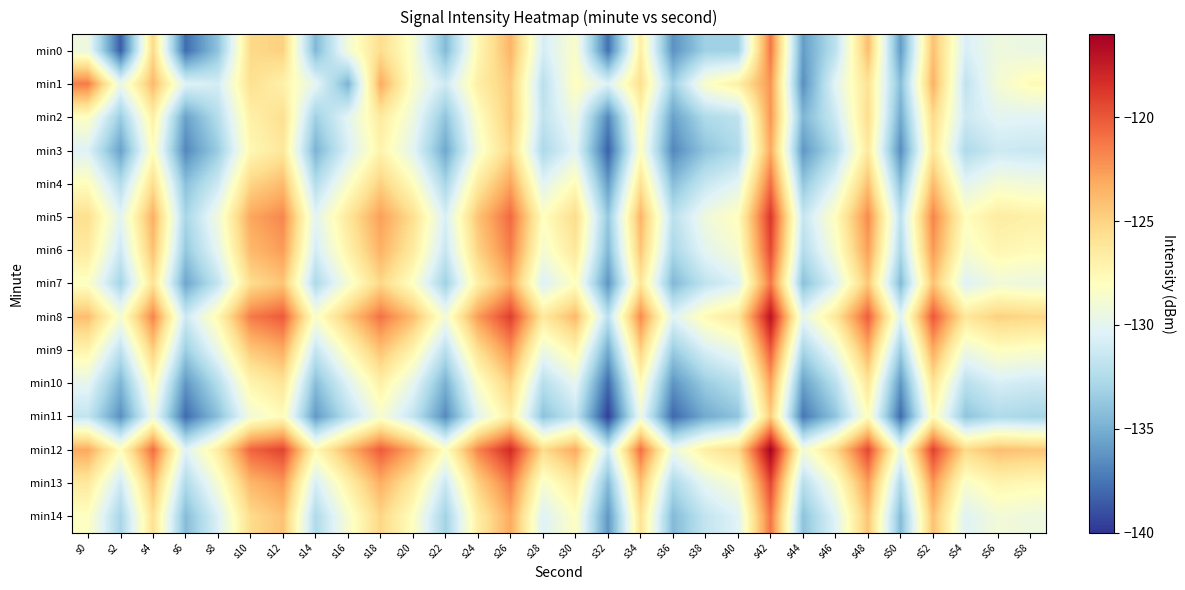

Reading left to right, transcribe all the data shown in this chart.

min0: s0=-129.4	s2=-138.4	s4=-125.3	s6=-137.9	s8=-134.0	s10=-125.3	s12=-124.9	s14=-134.5	s16=-129.0	s18=-125.5	s20=-128.6	s22=-134.4	s24=-127.4	s26=-123.6	s28=-130.9	s30=-128.4	s32=-137.7	s34=-126.7	s36=-136.3	s38=-133.2	s40=-133.2	s42=-121.2	s44=-135.9	s46=-132.0	s48=-124.0	s50=-135.9	s52=-124.1	s54=-130.7	s56=-129.3	s58=-129.5
min1: s0=-121.4	s2=-129.6	s4=-123.8	s6=-130.4	s8=-130.9	s10=-125.7	s12=-127.0	s14=-129.9	s16=-134.8	s18=-123.2	s20=-128.4	s22=-131.2	s24=-126.8	s26=-124.6	s28=-132.1	s30=-127.9	s32=-130.4	s34=-125.7	s36=-133.2	s38=-128.3	s40=-126.8	s42=-122.3	s44=-136.4	s46=-130.1	s48=-125.9	s50=-134.2	s52=-123.5	s54=-131.8	s56=-128.9	s58=-127.7
min2: s0=-128.1	s2=-133.4	s4=-126.8	s6=-135.7	s8=-132.3	s10=-126.9	s12=-125.7	s14=-133.2	s16=-130.1	s18=-126.5	s20=-129.3	s22=-133.9	s24=-128.1	s26=-124.6	s28=-131.8	s30=-129.3	s32=-136.8	s34=-127.5	s36=-135.7	s38=-132.6	s40=-131.9	s42=-122.3	s44=-134.7	s46=-131.2	s48=-125.6	s50=-135.2	s52=-125.3	s54=-131.2	s56=-130.1	s58=-130.2
min3: s0=-130.4	s2=-135.7	s4=-127.9	s6=-136.8	s8=-133.4	s10=-127.5	s12=-126.2	s14=-134.8	s16=-130.7	s18=-127.1	s20=-130.1	s22=-135.3	s24=-128.8	s26=-125.2	s28=-132.7	s30=-130.1	s32=-138.3	s34=-128.1	s36=-136.8	s38=-133.9	s40=-132.6	s42=-123.1	s44=-136.1	s46=-132.4	s48=-126.3	s50=-136.6	s52=-126.1	s54=-132.6	s56=-131.2	s58=-131.4
min4: s0=-127.9	s2=-132.3	s4=-125.6	s6=-134.1	s8=-131.2	s10=-125.1	s12=-123.9	s14=-132.3	s16=-128.4	s18=-124.9	s20=-127.9	s22=-132.9	s24=-126.5	s26=-122.9	s28=-130.2	s30=-127.7	s32=-135.9	s34=-125.8	s36=-134.2	s38=-131.4	s40=-130.1	s42=-120.9	s44=-133.8	s46=-130.1	s48=-124.1	s50=-134.1	s52=-123.9	s54=-130.1	s56=-128.8	s58=-129.1
min5: s0=-125.7	s2=-130.1	s4=-123.3	s6=-132.9	s8=-129.1	s10=-123.0	s12=-121.8	s14=-130.1	s16=-126.2	s18=-122.7	s20=-125.7	s22=-130.7	s24=-124.2	s26=-120.7	s28=-128.0	s30=-125.5	s32=-133.7	s34=-123.6	s36=-132.0	s38=-129.2	s40=-127.9	s42=-118.7	s44=-131.6	s46=-127.9	s48=-121.9	s50=-131.9	s52=-121.7	s54=-127.9	s56=-126.6	s58=-126.9
min6: s0=-126.5	s2=-131.2	s4=-124.1	s6=-133.7	s8=-129.9	s10=-123.8	s12=-122.6	s14=-130.9	s16=-127.0	s18=-123.5	s20=-126.5	s22=-131.4	s24=-125.0	s26=-121.5	s28=-128.8	s30=-126.2	s32=-134.4	s34=-124.3	s36=-132.8	s38=-130.0	s40=-128.7	s42=-119.5	s44=-132.3	s46=-128.7	s48=-122.7	s50=-132.7	s52=-122.5	s54=-128.7	s56=-127.3	s58=-127.7
min7: s0=-128.2	s2=-133.0	s4=-125.9	s6=-135.4	s8=-131.7	s10=-125.6	s12=-124.3	s14=-132.7	s16=-128.8	s18=-125.2	s20=-128.2	s22=-133.2	s24=-126.8	s26=-123.2	s28=-130.6	s30=-128.0	s32=-136.2	s34=-126.1	s36=-134.6	s38=-131.8	s40=-130.4	s42=-121.2	s44=-134.1	s46=-130.4	s48=-124.5	s50=-134.4	s52=-124.2	s54=-130.4	s56=-129.1	s58=-129.4
min8: s0=-124.0	s2=-128.8	s4=-121.7	s6=-131.2	s8=-127.5	s10=-121.3	s12=-120.1	s14=-128.4	s16=-124.6	s18=-121.0	s20=-124.0	s22=-129.0	s24=-122.6	s26=-119.0	s28=-126.3	s30=-123.8	s32=-132.0	s34=-121.9	s36=-130.3	s38=-127.6	s40=-126.2	s42=-117.0	s44=-129.9	s46=-126.2	s48=-120.2	s50=-130.2	s52=-120.0	s54=-126.2	s56=-124.9	s58=-125.2
min9: s0=-127.1	s2=-131.9	s4=-124.8	s6=-133.3	s8=-129.6	s10=-124.5	s12=-123.2	s14=-131.6	s16=-127.7	s18=-124.1	s20=-127.1	s22=-132.1	s24=-125.7	s26=-122.1	s28=-129.4	s30=-127.1	s32=-135.1	s34=-124.9	s36=-133.4	s38=-130.7	s40=-129.3	s42=-120.1	s44=-132.9	s46=-129.3	s48=-123.3	s50=-133.3	s52=-123.1	s54=-129.3	s56=-128.0	s58=-128.3
min10: s0=-129.9	s2=-134.7	s4=-127.6	s6=-136.1	s8=-132.3	s10=-127.2	s12=-126.0	s14=-134.2	s16=-130.3	s18=-126.9	s20=-129.9	s22=-134.9	s24=-128.3	s26=-124.9	s28=-132.2	s30=-129.9	s32=-137.9	s34=-127.7	s36=-136.2	s38=-133.4	s40=-132.1	s42=-122.9	s44=-135.7	s46=-132.1	s48=-126.1	s50=-136.1	s52=-125.9	s54=-132.1	s56=-130.8	s58=-131.1
min11: s0=-131.7	s2=-136.4	s4=-129.3	s6=-137.9	s8=-134.1	s10=-129.0	s12=-127.8	s14=-136.0	s16=-132.1	s18=-128.7	s20=-131.7	s22=-136.7	s24=-130.1	s26=-126.7	s28=-134.0	s30=-131.7	s32=-139.7	s34=-129.4	s36=-138.0	s38=-135.2	s40=-133.9	s42=-124.7	s44=-137.4	s46=-133.9	s48=-127.9	s50=-137.9	s52=-127.7	s54=-133.9	s56=-132.6	s58=-132.9
min12: s0=-123.1	s2=-127.9	s4=-120.8	s6=-130.3	s8=-126.6	s10=-120.5	s12=-119.2	s14=-127.6	s16=-123.7	s18=-120.1	s20=-123.1	s22=-128.1	s24=-121.7	s26=-118.1	s28=-125.5	s30=-123.1	s32=-131.1	s34=-120.9	s36=-129.4	s38=-126.7	s40=-125.3	s42=-116.1	s44=-129.0	s46=-125.3	s48=-119.3	s50=-129.3	s52=-119.1	s54=-125.3	s56=-124.0	s58=-124.3
min13: s0=-126.3	s2=-131.1	s4=-124.0	s6=-132.6	s8=-128.8	s10=-123.7	s12=-122.5	s14=-130.8	s16=-126.9	s18=-123.3	s20=-126.3	s22=-131.3	s24=-124.9	s26=-121.3	s28=-128.7	s30=-126.3	s32=-134.3	s34=-124.1	s36=-132.7	s38=-129.9	s40=-128.6	s42=-119.3	s44=-132.2	s46=-128.6	s48=-122.6	s50=-132.6	s52=-122.3	s54=-128.6	s56=-127.2	s58=-127.6
min14: s0=-128.1	s2=-132.9	s4=-125.8	s6=-134.3	s8=-130.6	s10=-125.5	s12=-124.2	s14=-132.6	s16=-128.7	s18=-125.1	s20=-128.1	s22=-133.1	s24=-126.7	s26=-123.1	s28=-130.4	s30=-128.1	s32=-136.1	s34=-125.9	s36=-134.4	s38=-131.7	s40=-130.3	s42=-121.1	s44=-134.0	s46=-130.3	s48=-124.3	s50=-134.3	s52=-124.1	s54=-130.3	s56=-129.0	s58=-129.3